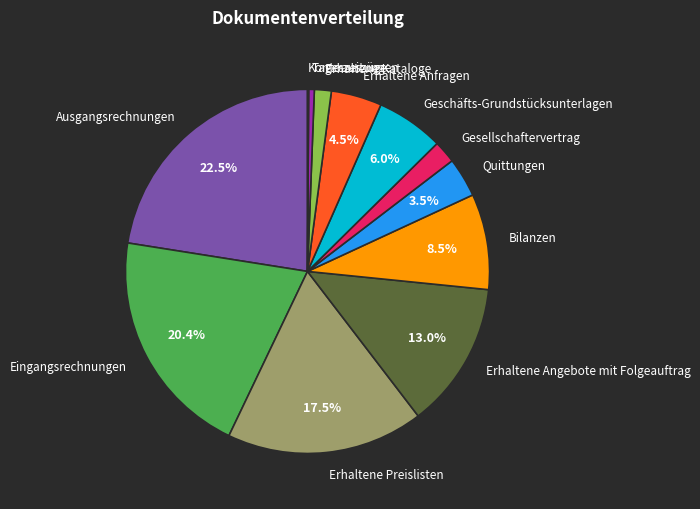

Do Quittungen and Gesellschaftervertrag together represent more than half of the pie?

No